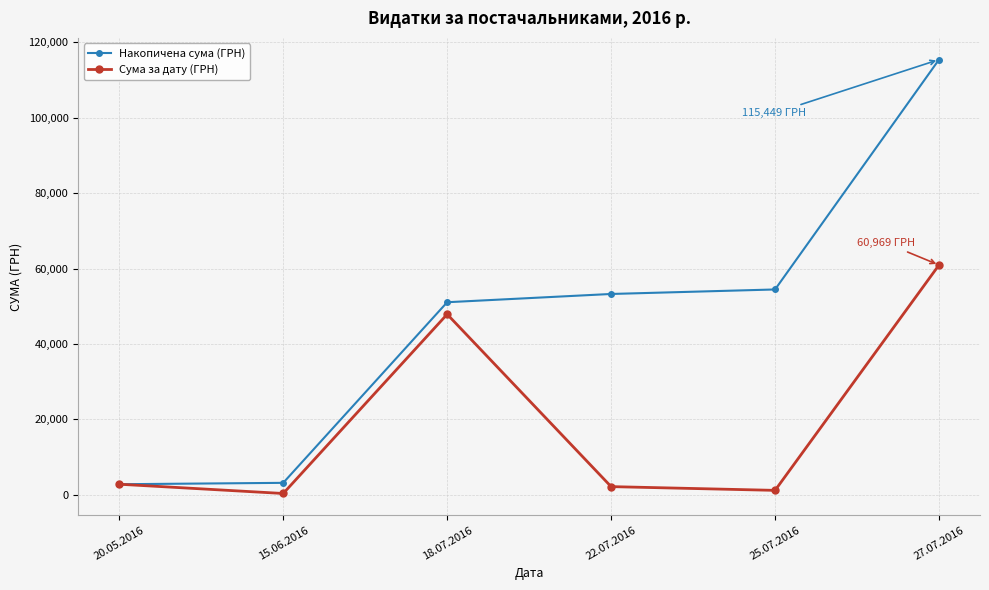

At which label is Сума за дату (ГРН) closest to 30668?

18.07.2016